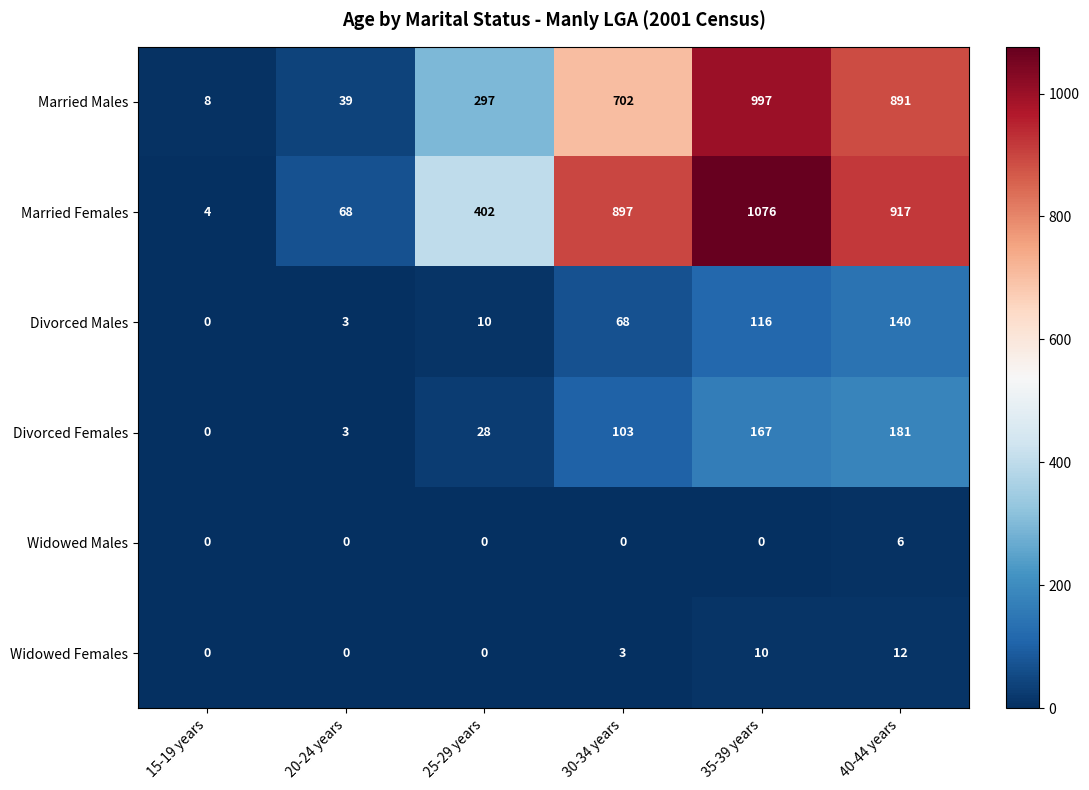

List the series in order of their peak value, lowest first.

Widowed Males, Widowed Females, Divorced Males, Divorced Females, Married Males, Married Females